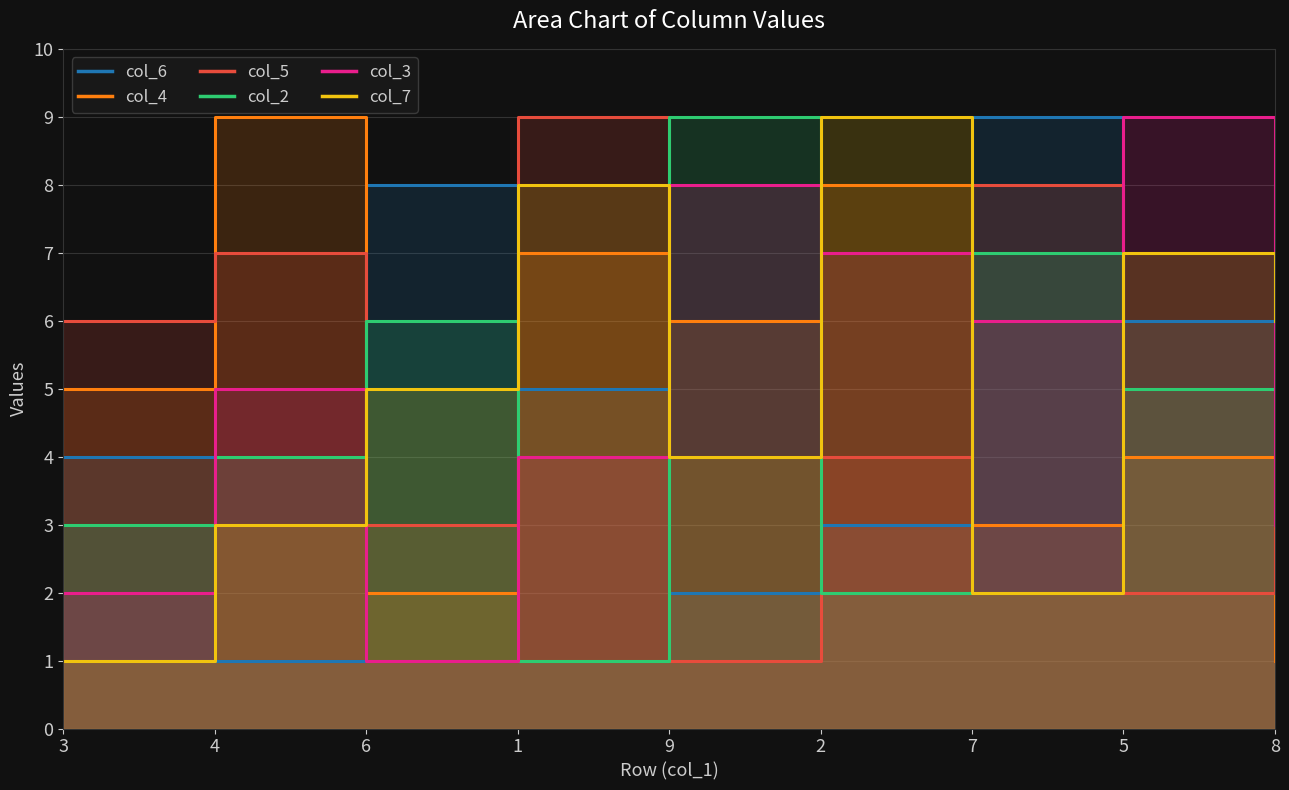

Where does the col_5 series first go above 5?

3